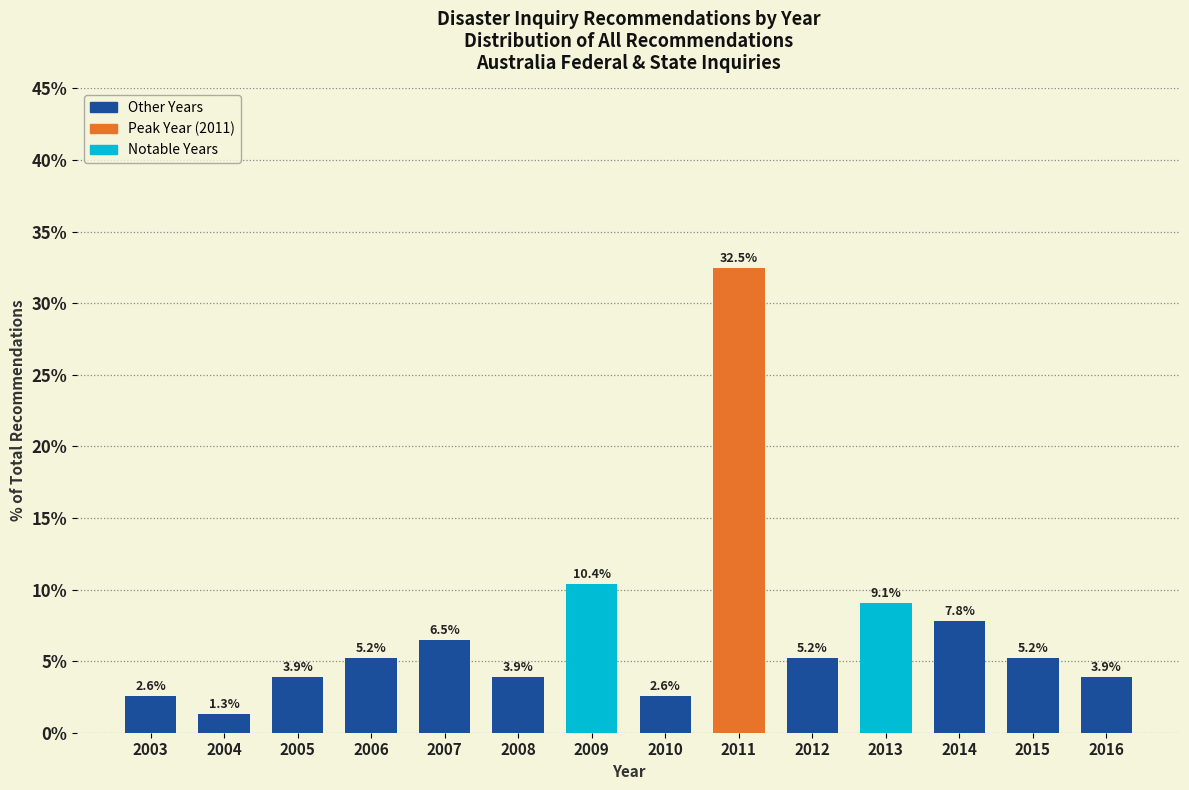

Reading right to left, extract all data points from this chart.

2016=3.9	2015=5.2	2014=7.8	2013=9.1	2012=5.2	2011=32.5	2010=2.6	2009=10.4	2008=3.9	2007=6.5	2006=5.2	2005=3.9	2004=1.3	2003=2.6